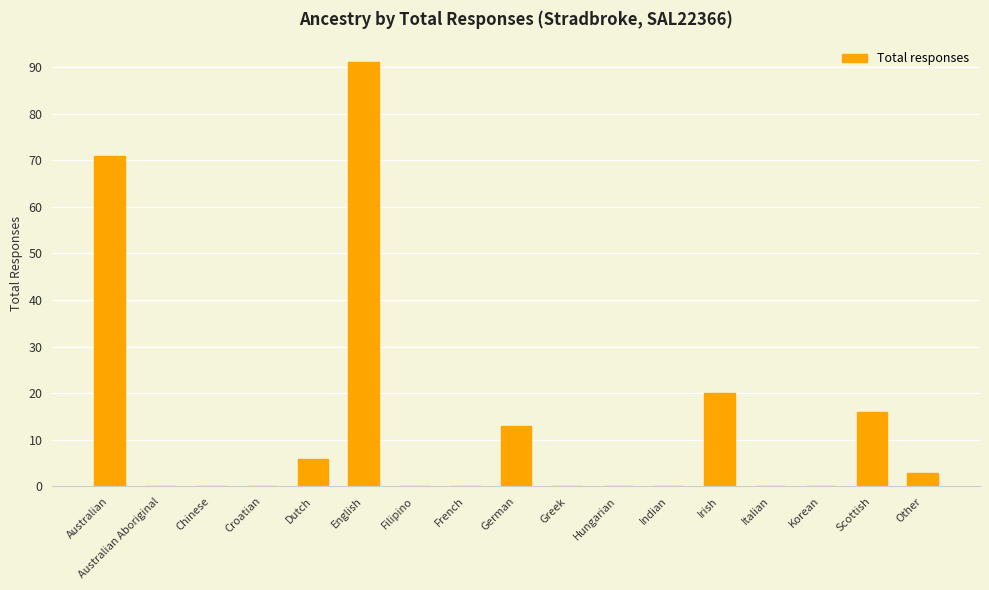

The chart shows a value of 0 at Indian. True or false?

True